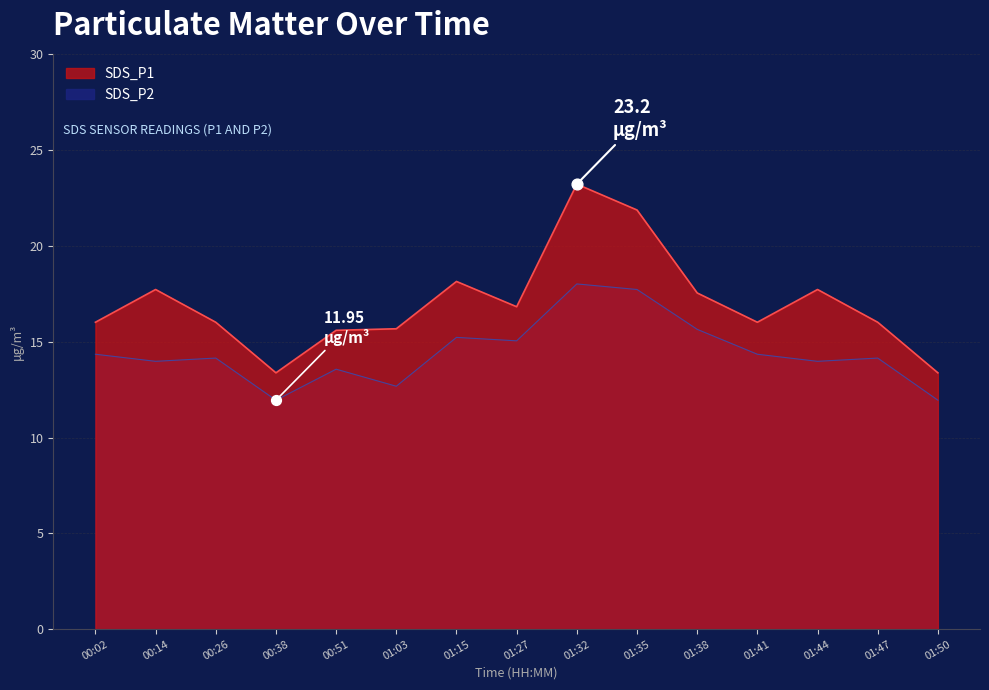

What are all the series names shown in the legend?

SDS_P1, SDS_P2